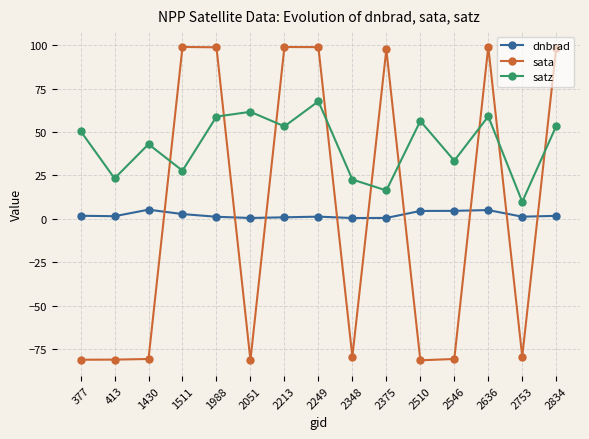

What is the average value of the dnbrad series?

2.2